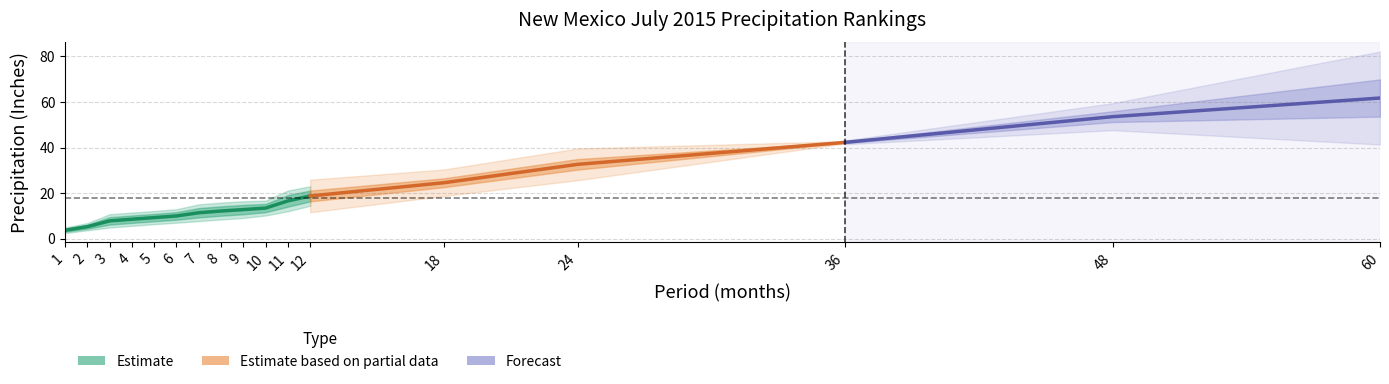

Is it true that Value equals 13.6 at 6?

False